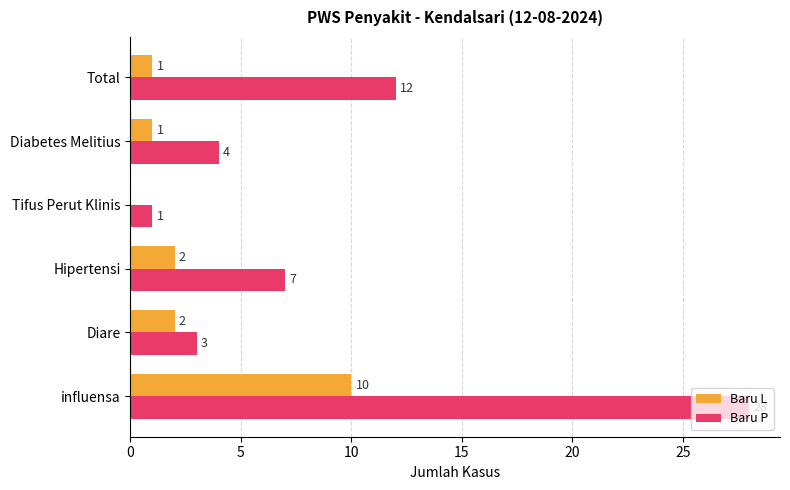

Is it true that Baru P equals 5 at Diare?

False